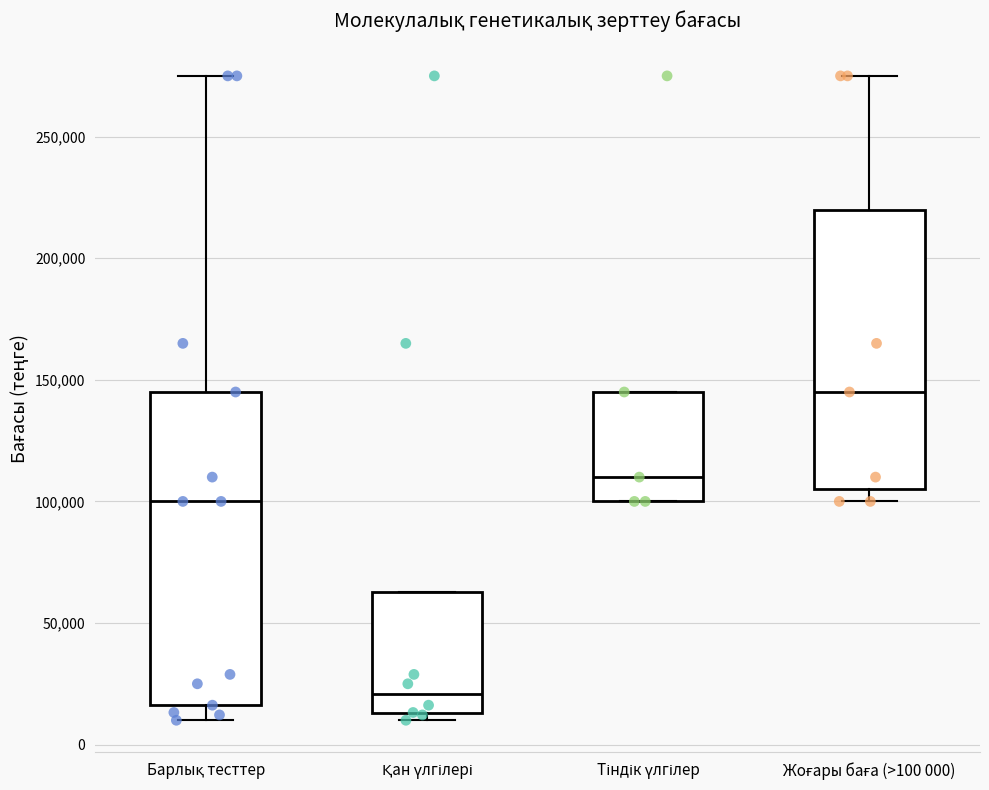

Reading left to right, read every box against the y-axis: the position of its median line, the range the box covers, and the ends of its whiskers. The values are not printed on the chart, so give them approximately, as read against the axis.

Барлық тесттер: median 100000, box 15000 to 145000, whiskers 10000 to 275000
Қан үлгілері: median 20000, box 15000 to 65000, whiskers 10000 to 65000
Тіндік үлгілер: median 110000, box 100000 to 145000, whiskers 100000 to 145000
Жоғары баға (>100 000): median 145000, box 105000 to 220000, whiskers 100000 to 275000